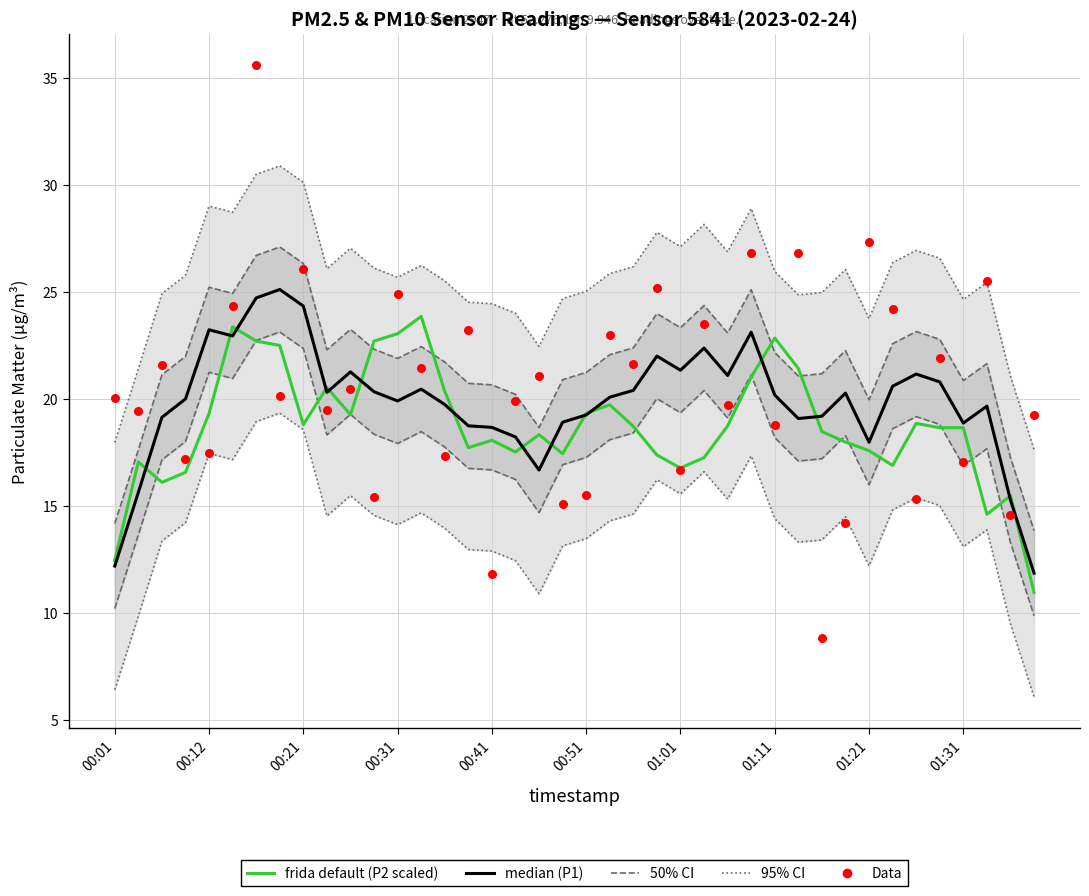

At how many categories does at least one series exceed 28?

7